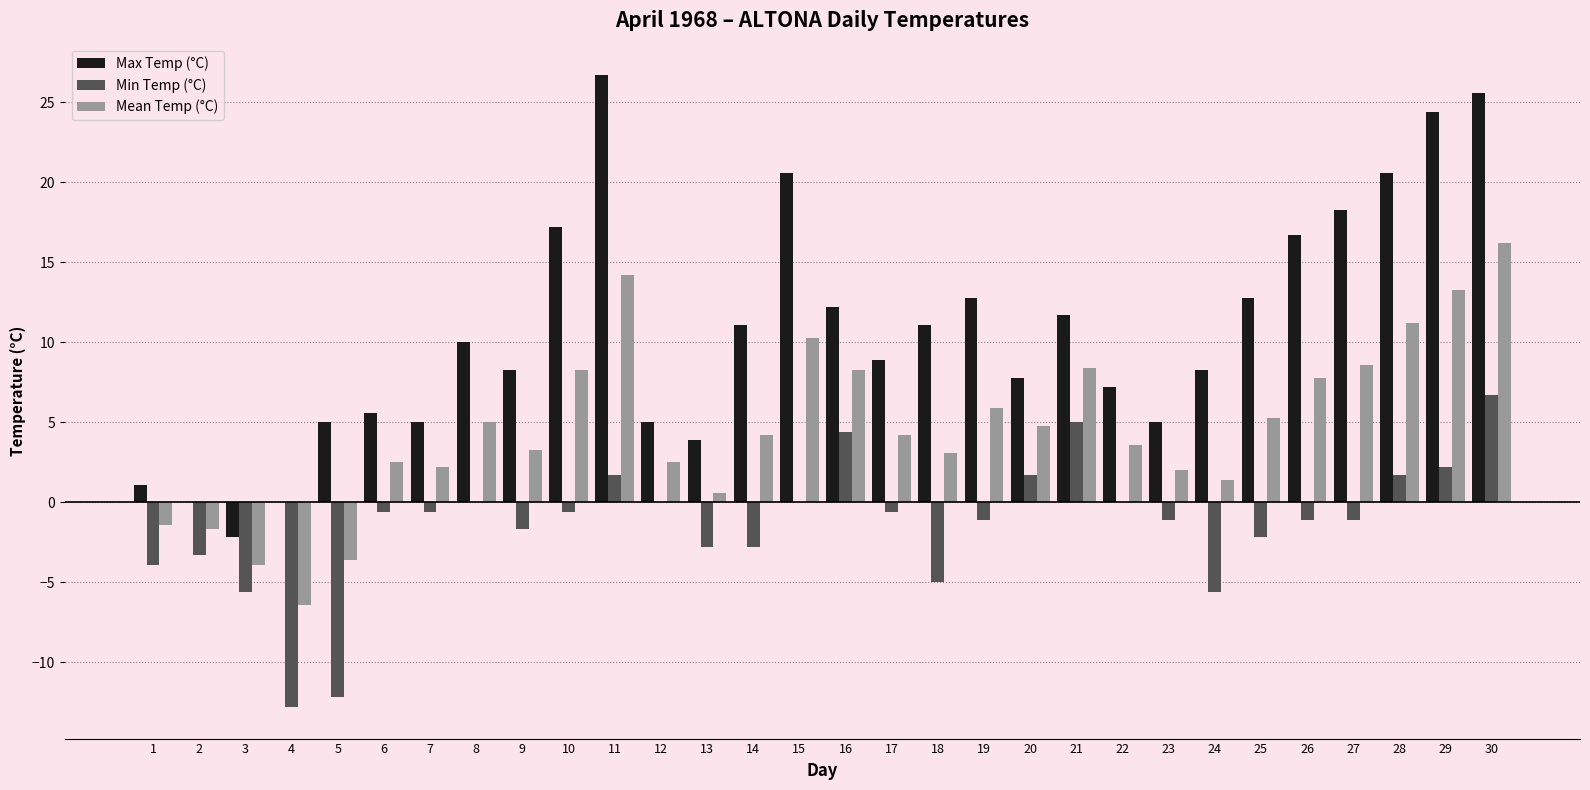

How many distinct data groups are displayed?

3